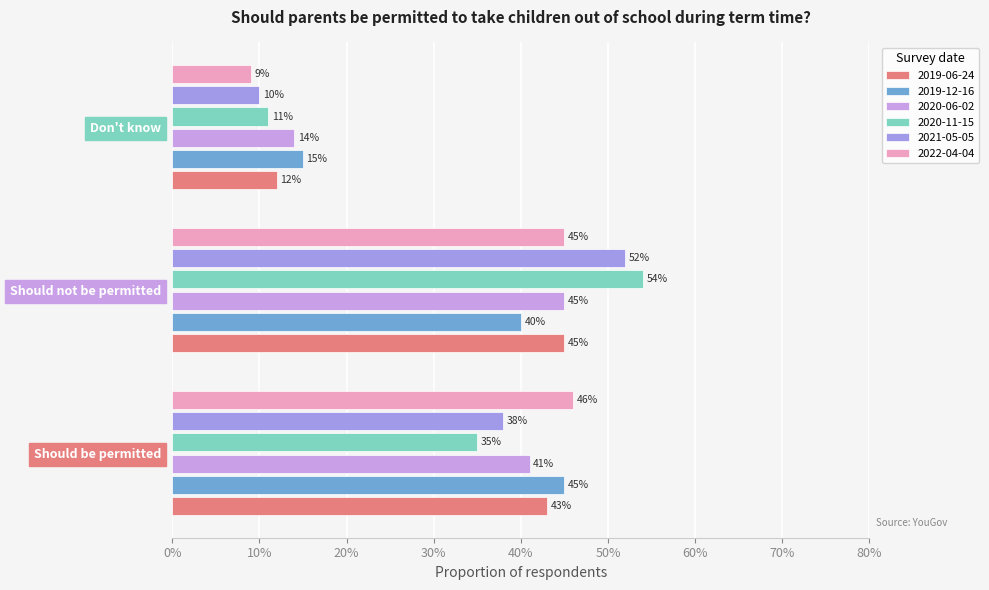

What is the spread (max minus min) of values at Should not be permitted?

0.1